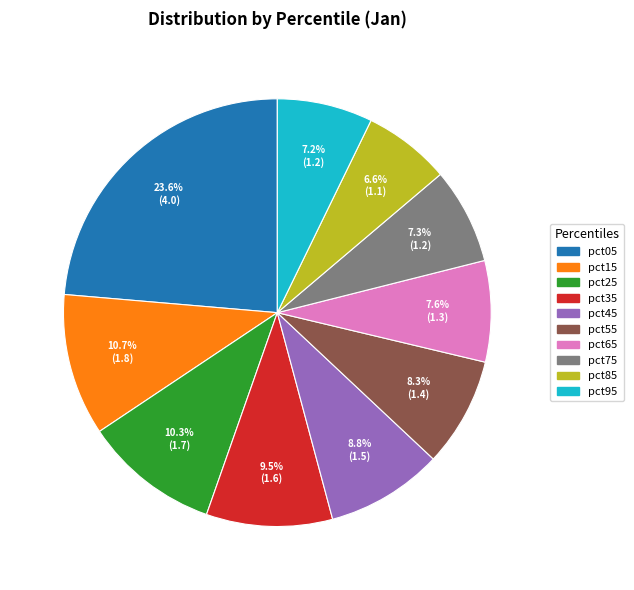

What is the smallest slice in the pie chart?

pct85